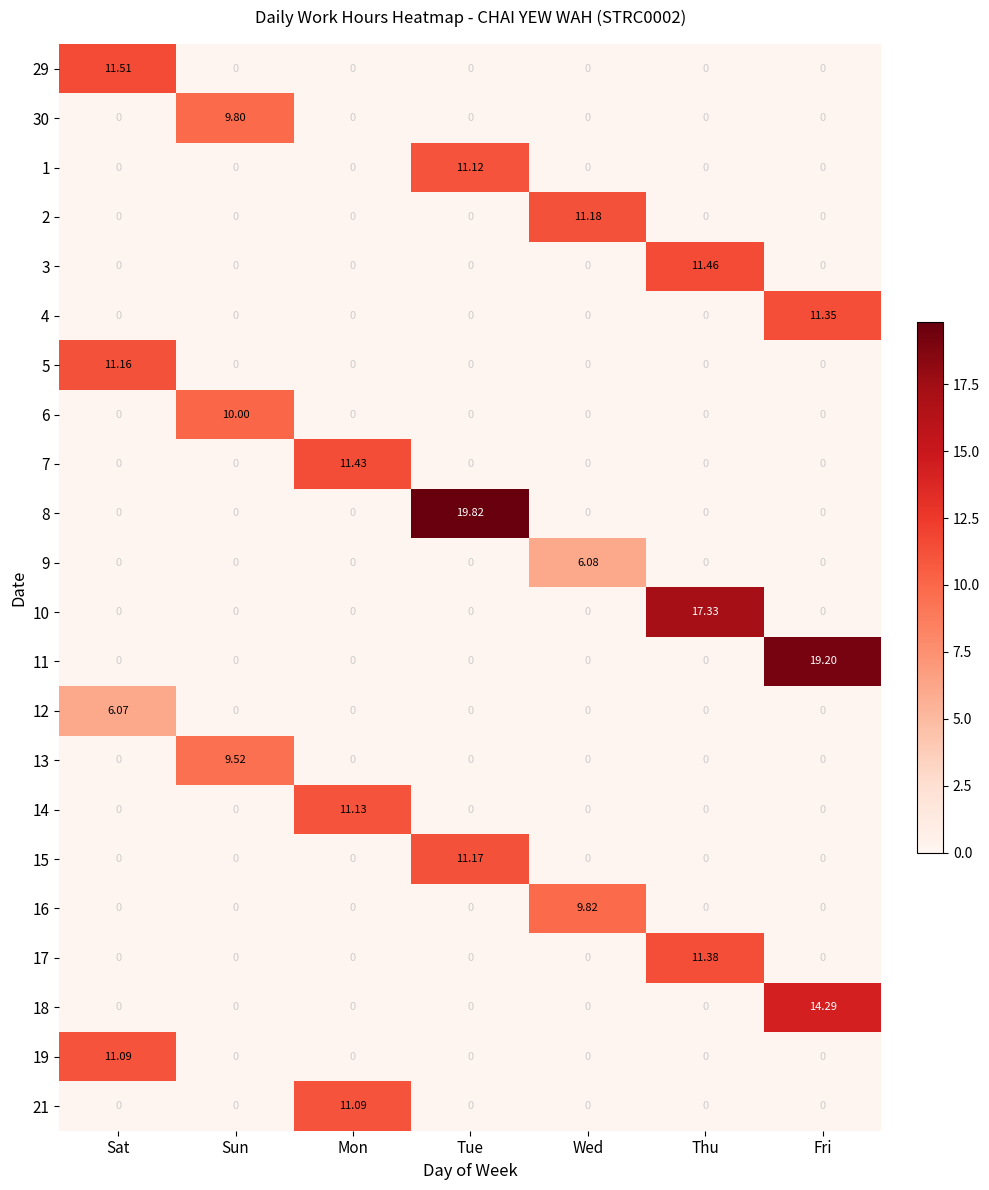

At which category is the sum across all series the highest?

Fri